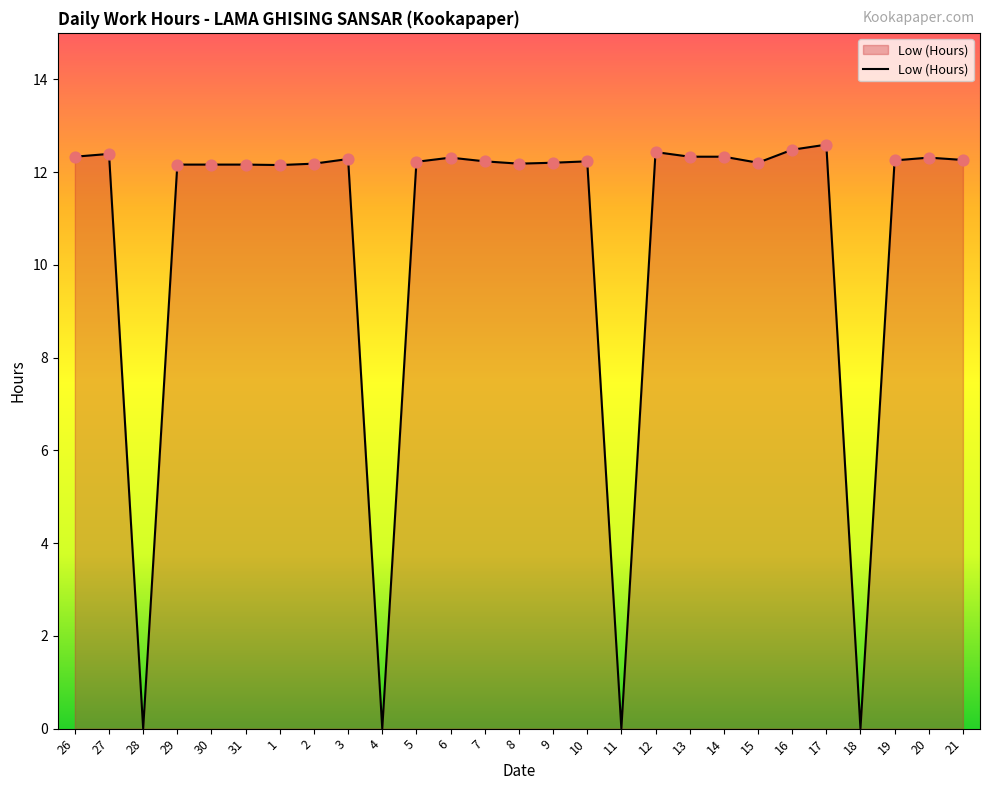

What is the ratio of the value at 12 to the value at 17?

1.0